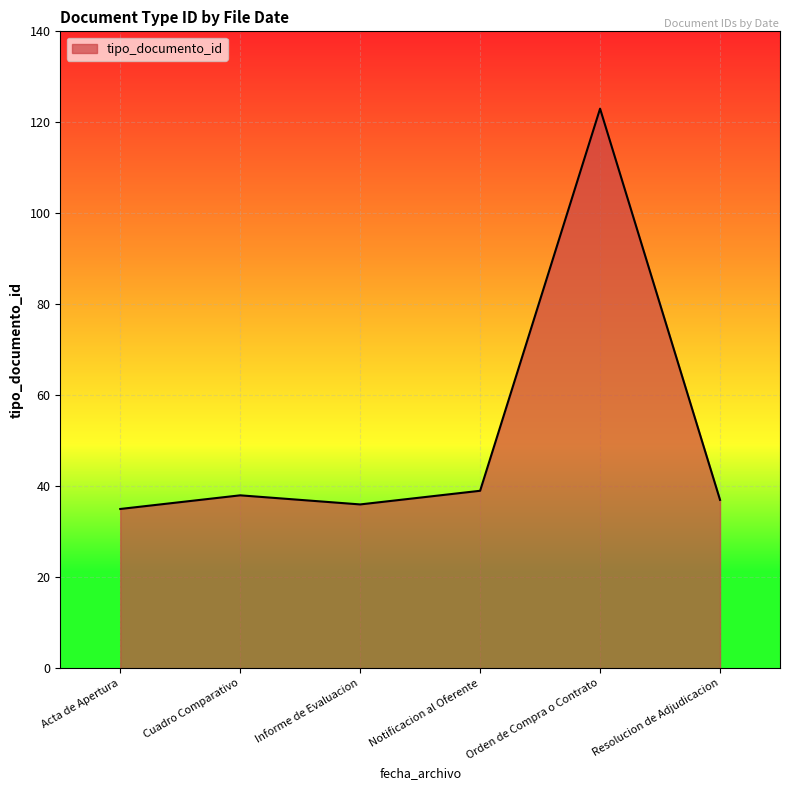

Read the value at Acta de Apertura.

35